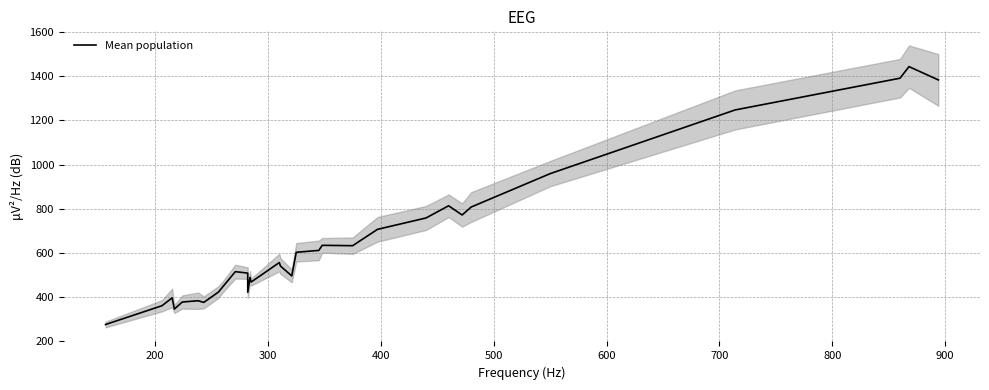

What is the difference between the maximum and minimum values?

1167.5